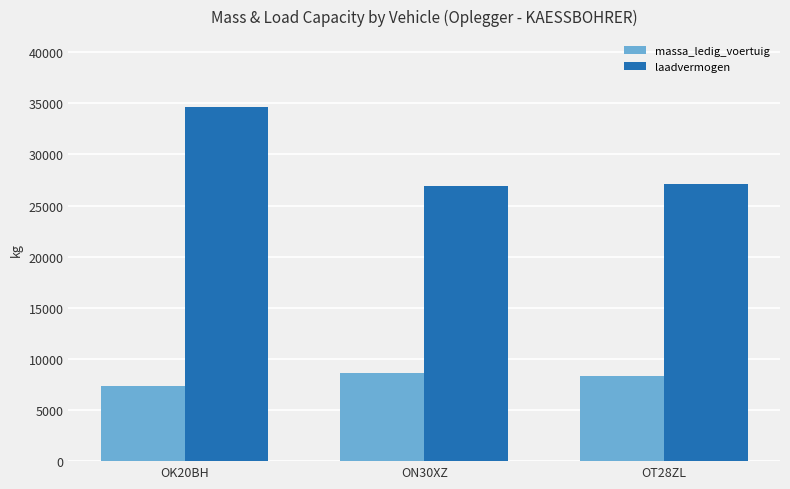

True or false: laadvermogen has a value of 13278 at OK20BH.

False